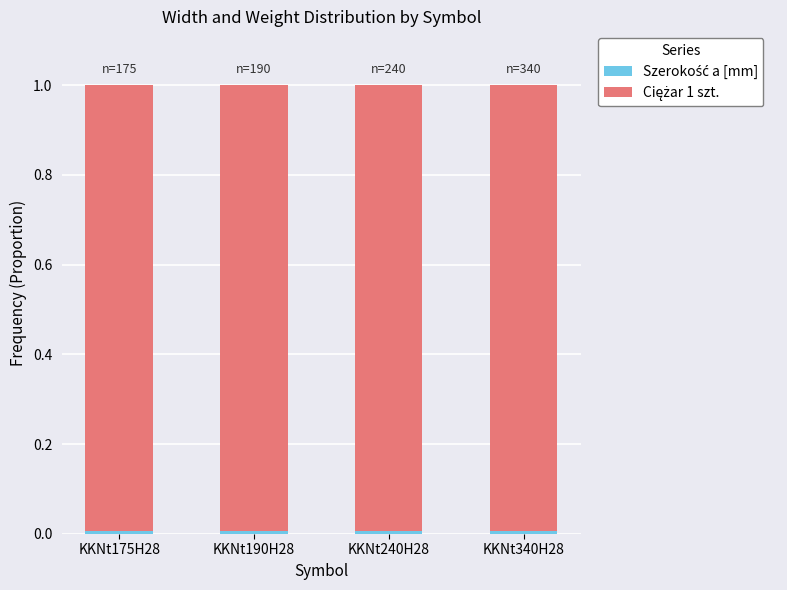

How many bars are there in total?

4